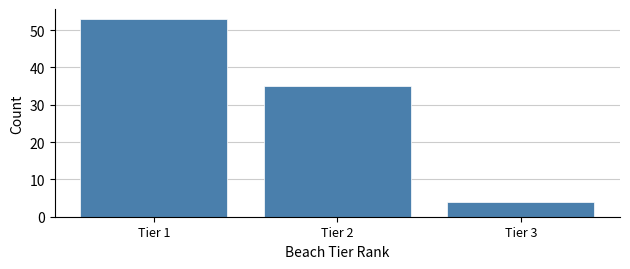

Reading left to right, transcribe this chart: for each bar, give the range it covers on the x-axis and its height. The values are not printed on the chart, so give them approximately, as read against the axis.

0.5 to 1.5: 53
1.5 to 2.5: 35
2.5 to 3.5: 4